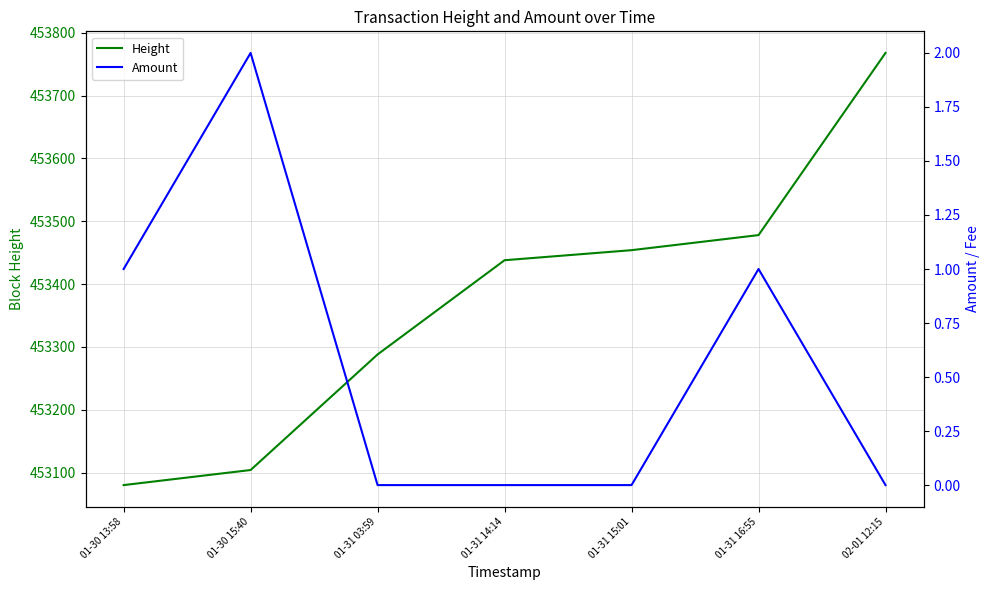

What is the sum of all Height values?

3173610